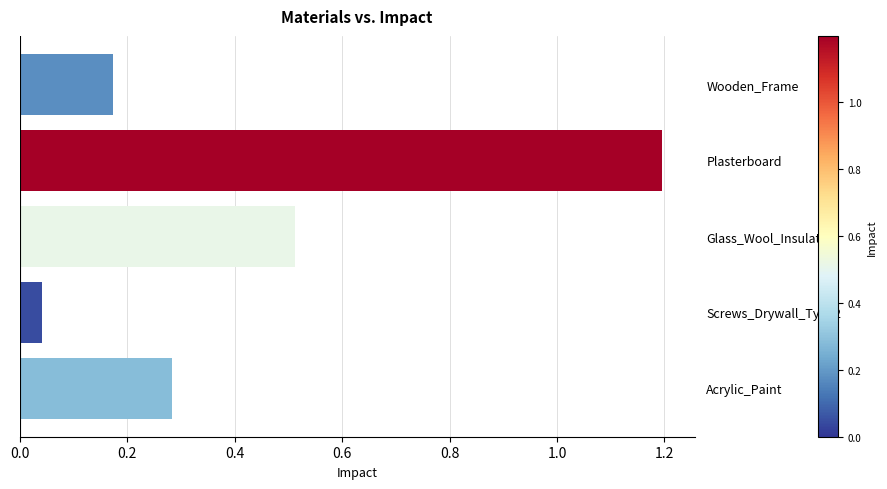

The chart shows a value of 0.1 at Acrylic_Paint. True or false?

False